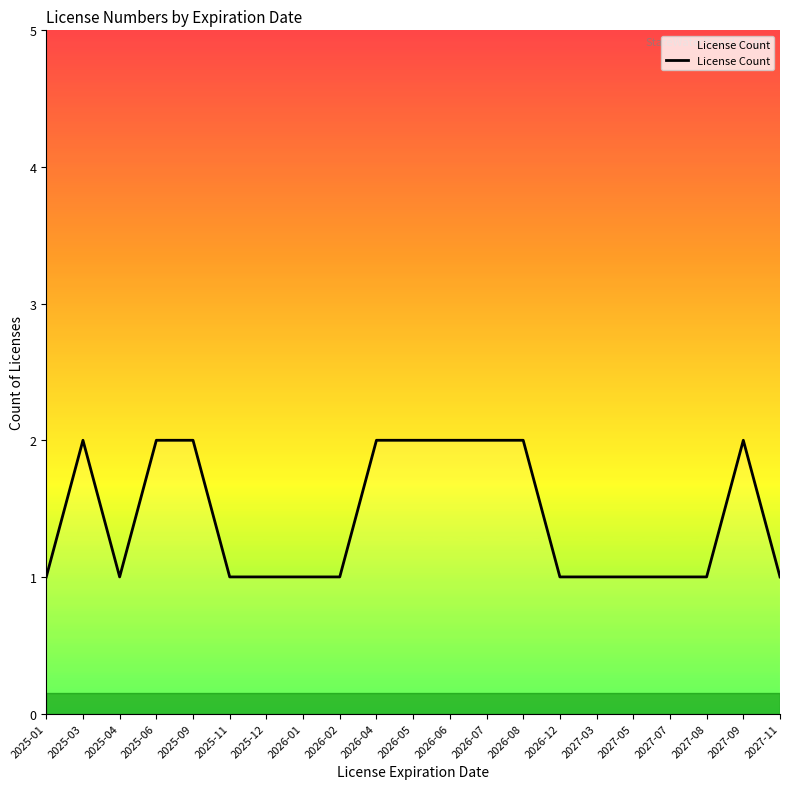

Is this an area chart (filled region under the line)?

No